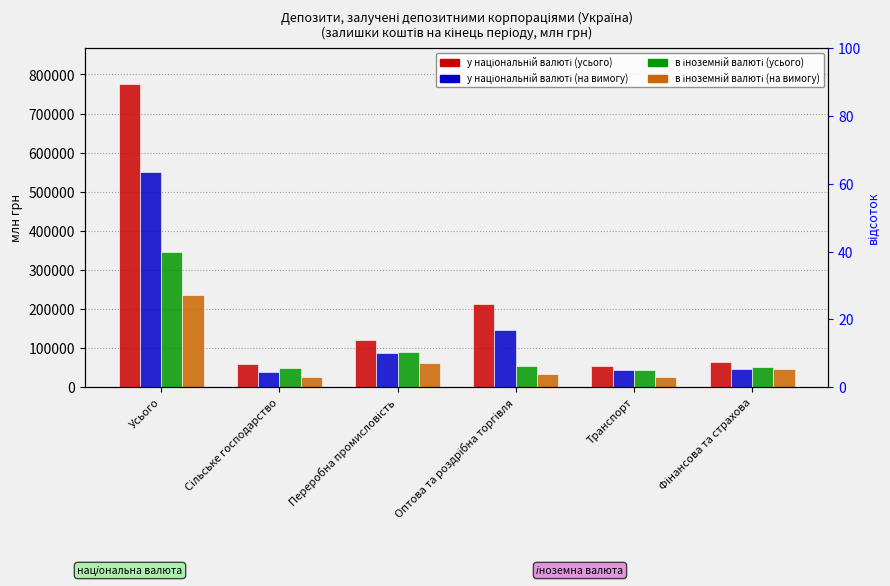

At how many categories does at least one series exceed 467282?

1